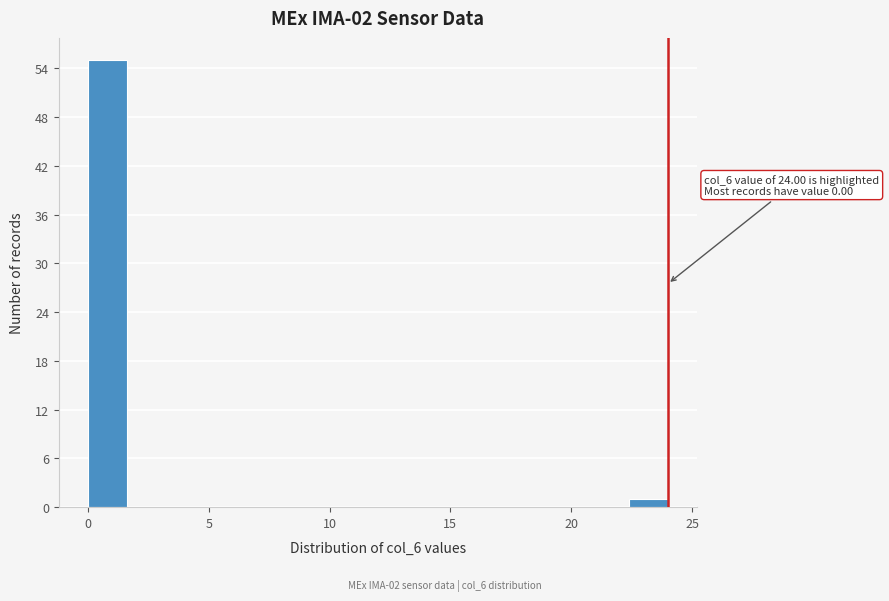

Read against the x-axis, roughly where is the centre of the tallest bar?

1.0